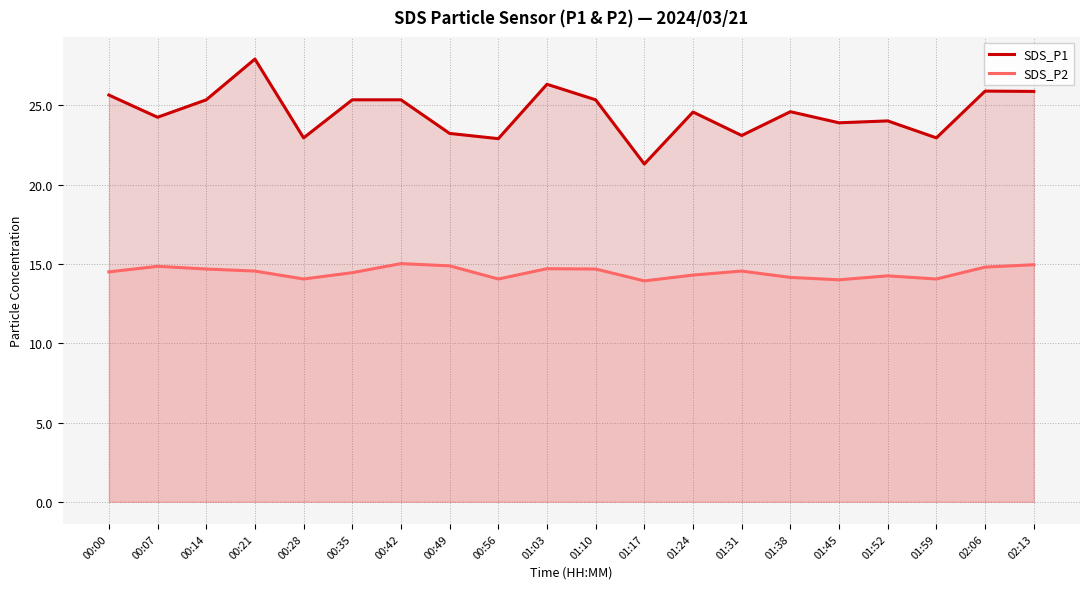

List the series in order of their overall mean, lowest first.

SDS_P2, SDS_P1